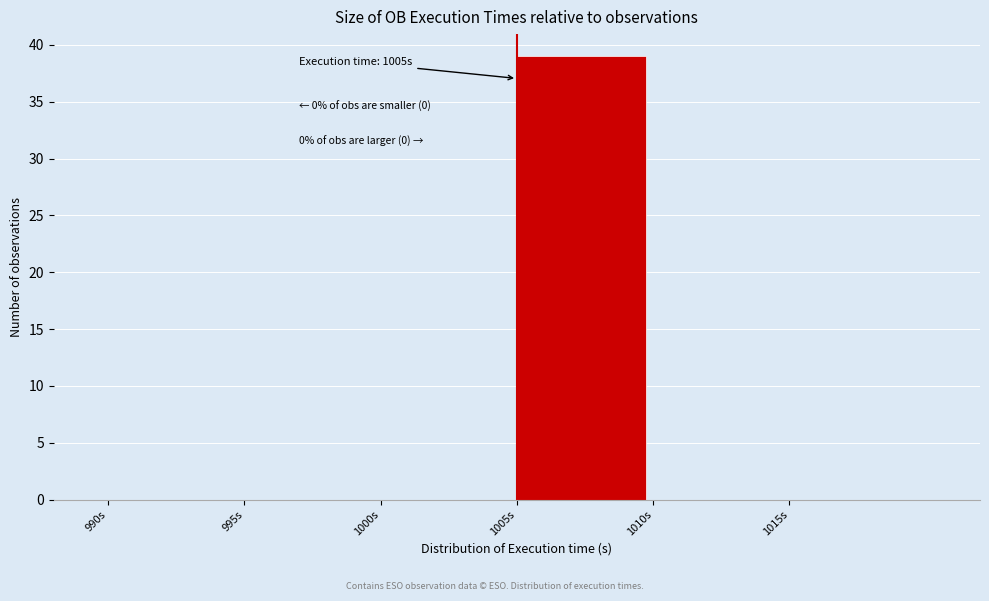

Which range on the x-axis has the tallest bar?

1005 to 1010